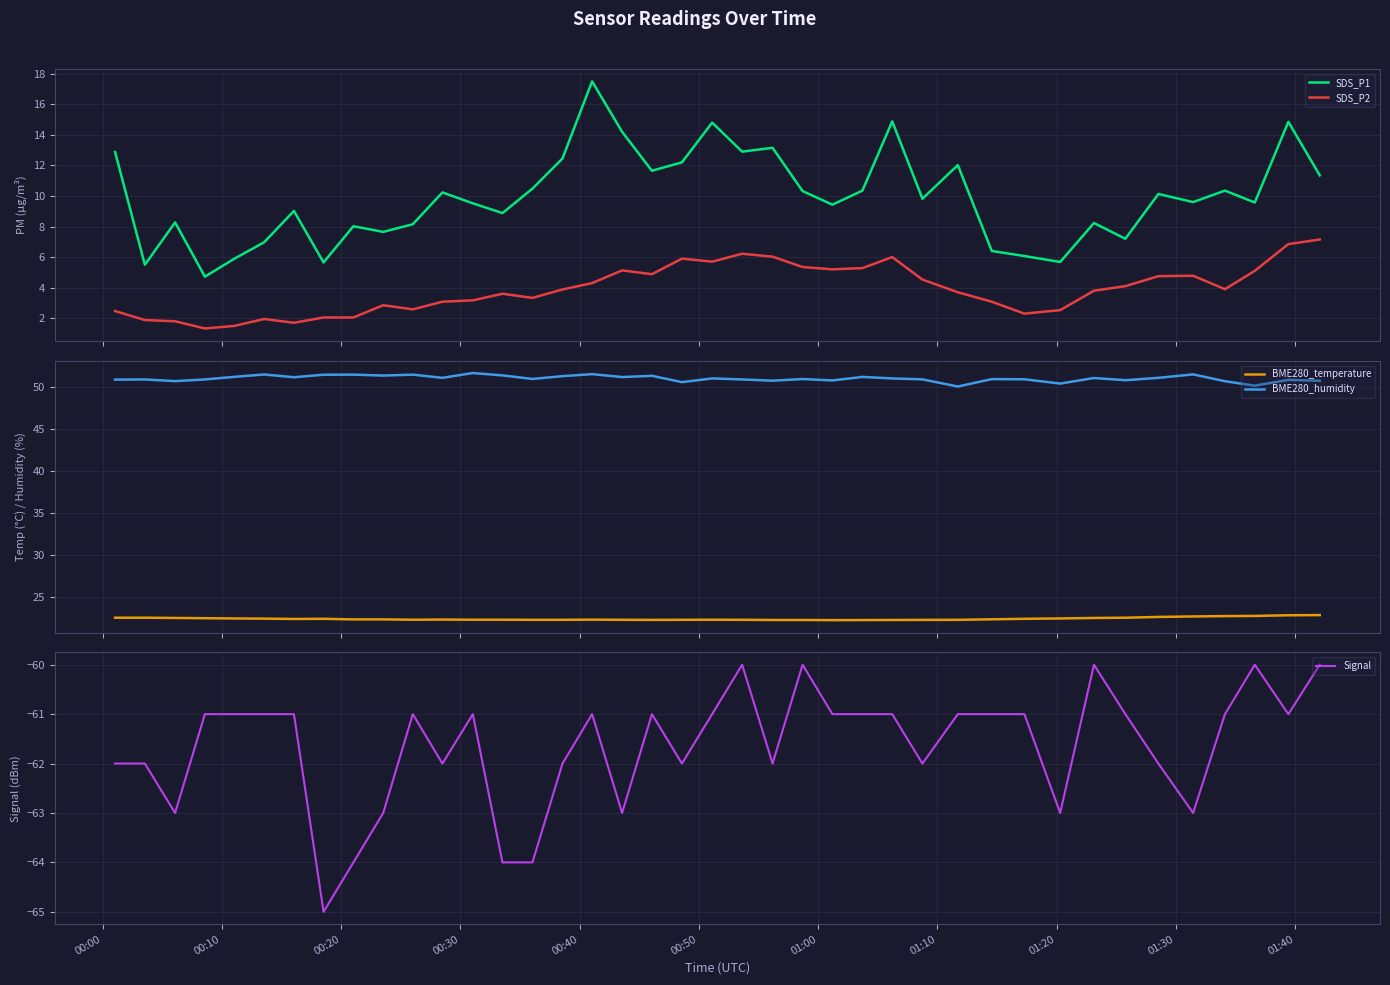

What is the value of the SDS_P1 point at the 36th from the left?

9.6